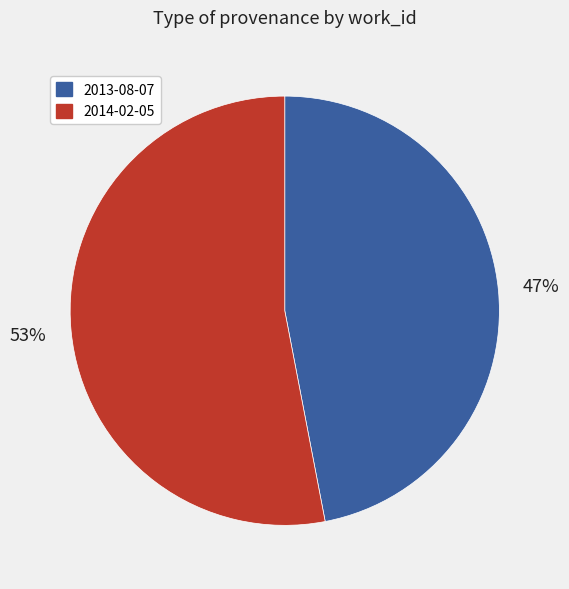

Which slice represents more than half of the pie?

2014-02-05